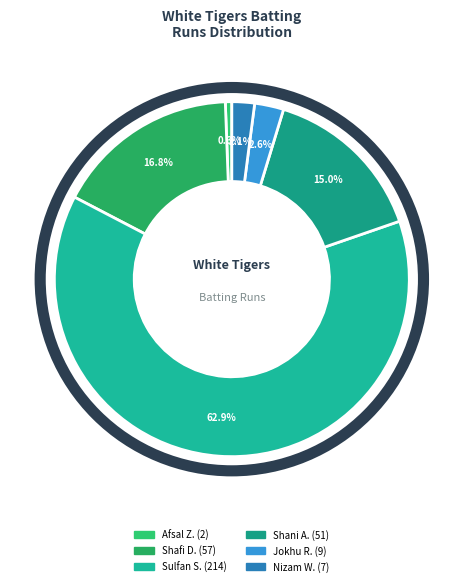

How many slices are in this pie chart?

6